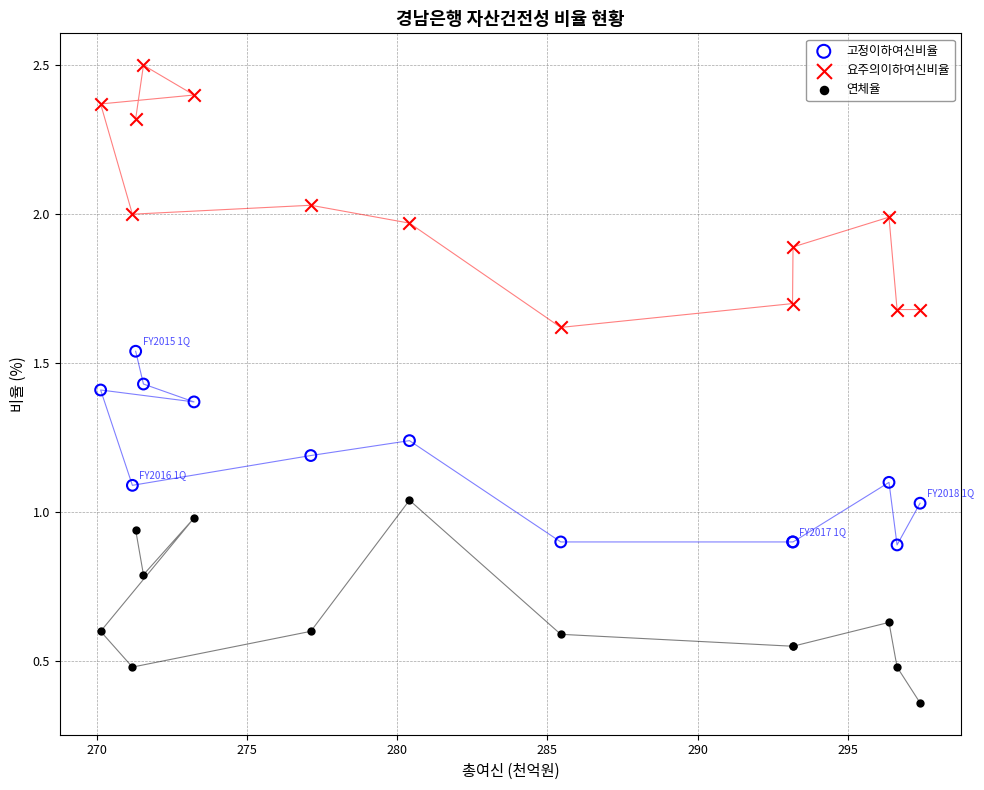

What is the X range (max minus min) for the scatter plot?

27265.0